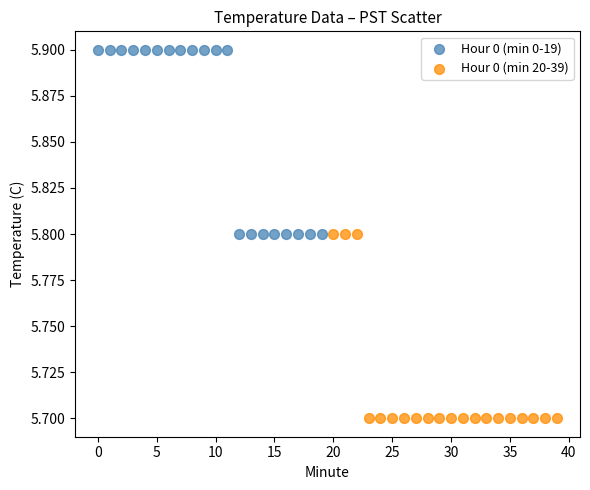

Which series contains the lowest Y value?

Hour 0 (min 20-39)